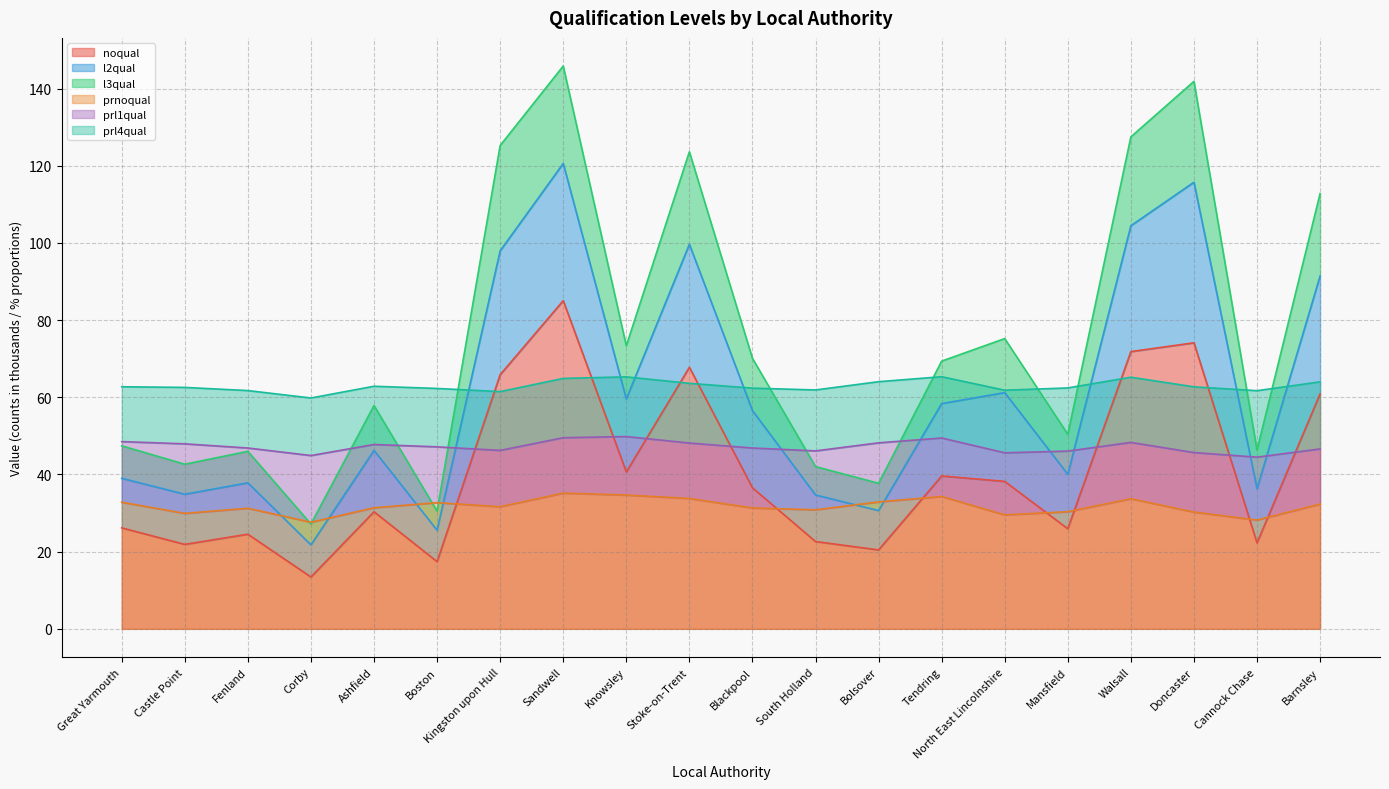

Is it true that noqual equals 21.9 at Castle Point?

True